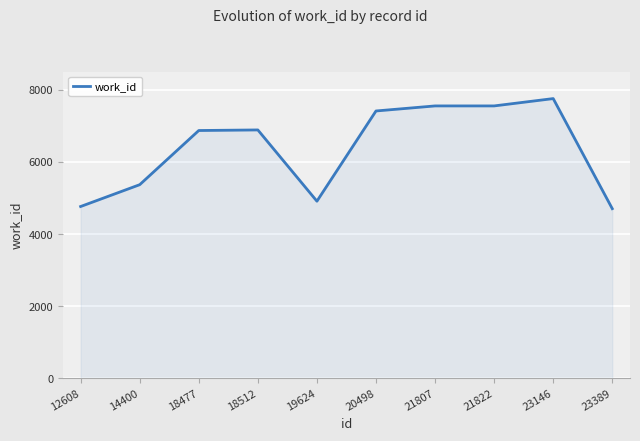

Which has a higher value, 14400 or 19624?

14400